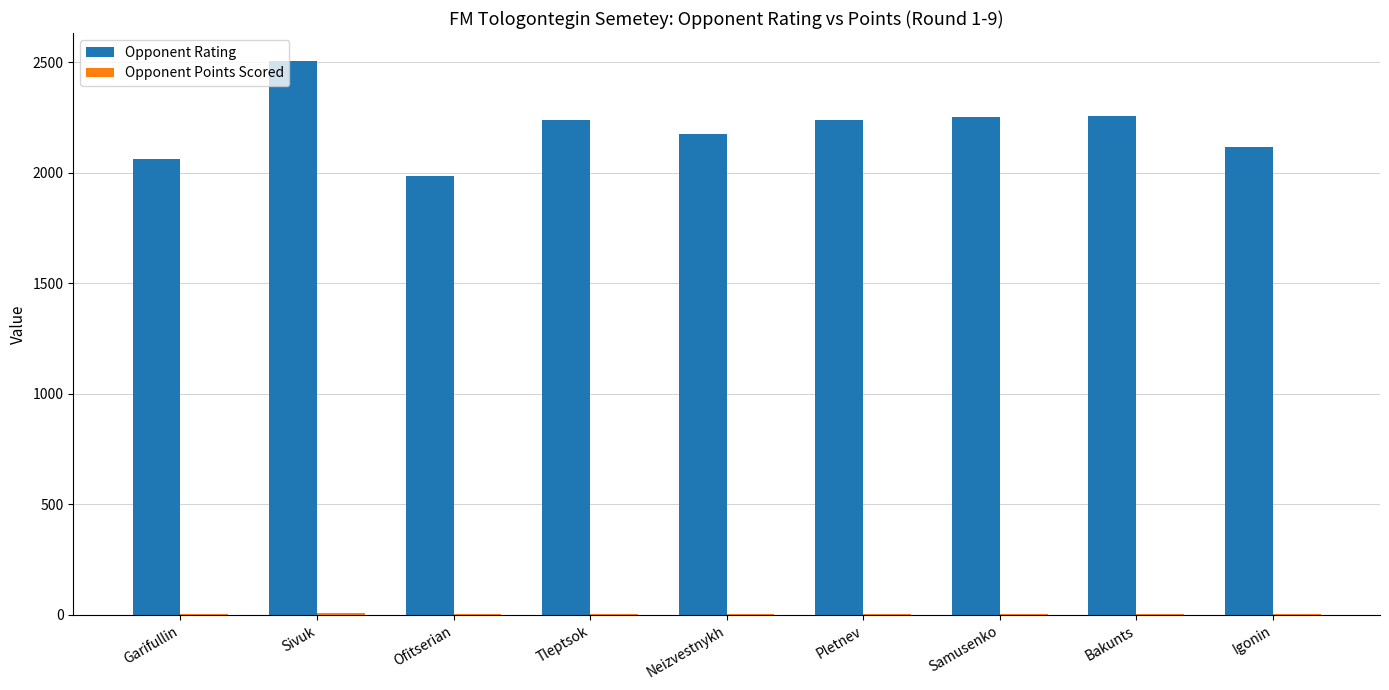

At which category is the sum across all series the highest?

Sivuk